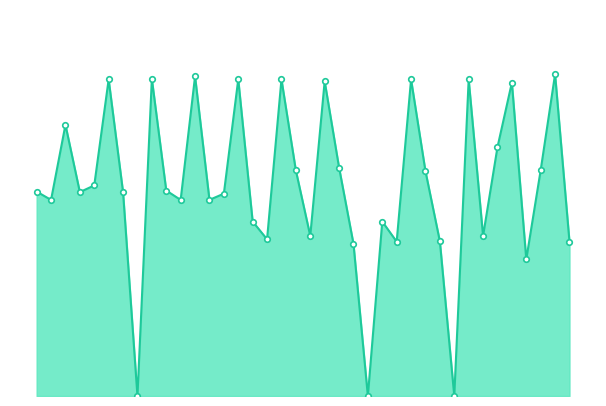

Does the chart have visible grid lines?

No